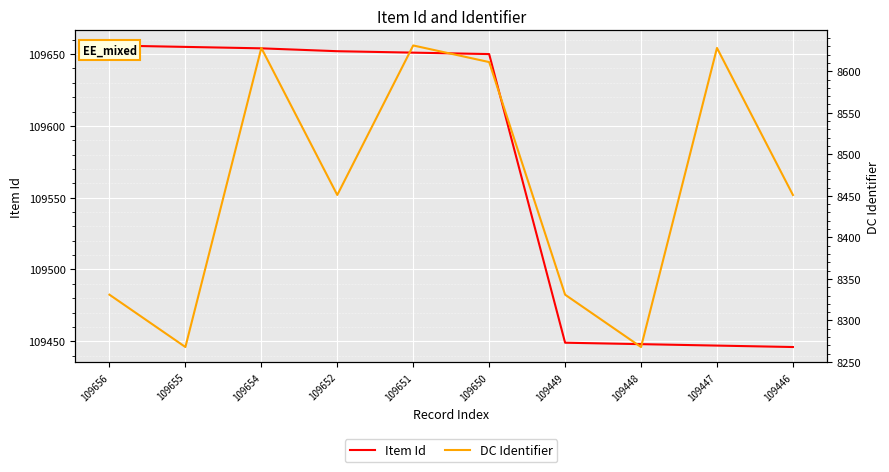

What is the value of the Item Id point at the 6th from the left?

109650